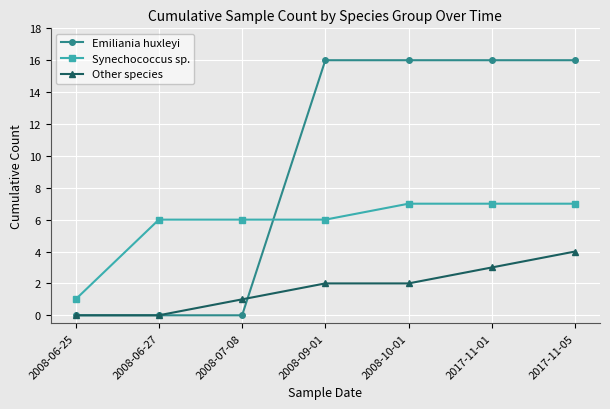

Reading left to right, list all the values displayed in this chart.

Emiliania huxleyi: 0	0	0	16	16	16	16
Synechococcus sp.: 1	6	6	6	7	7	7
Other species: 0	0	1	2	2	3	4